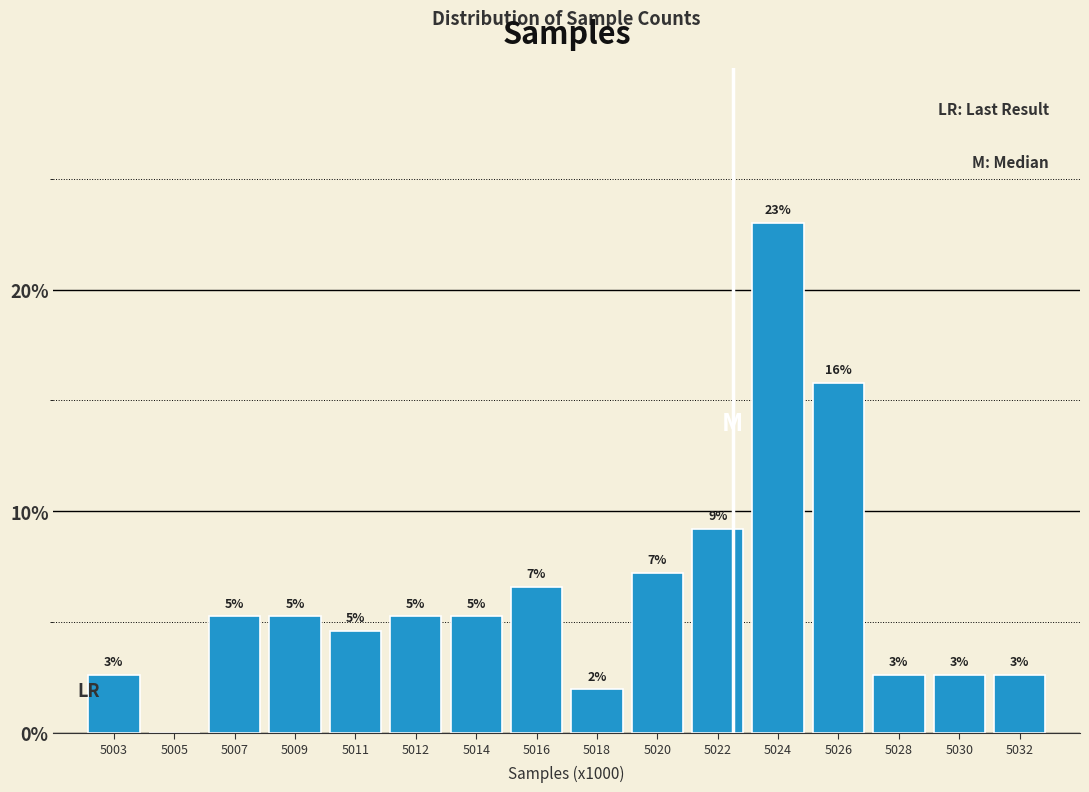

Are the bars horizontal?

No